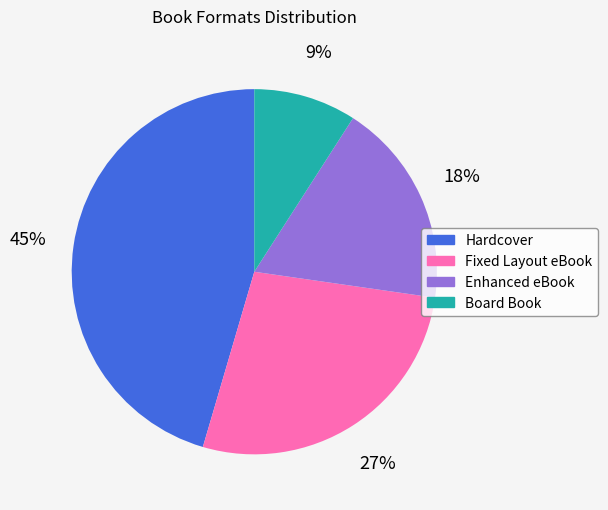

Do Board Book and Enhanced eBook together represent more than half of the pie?

No